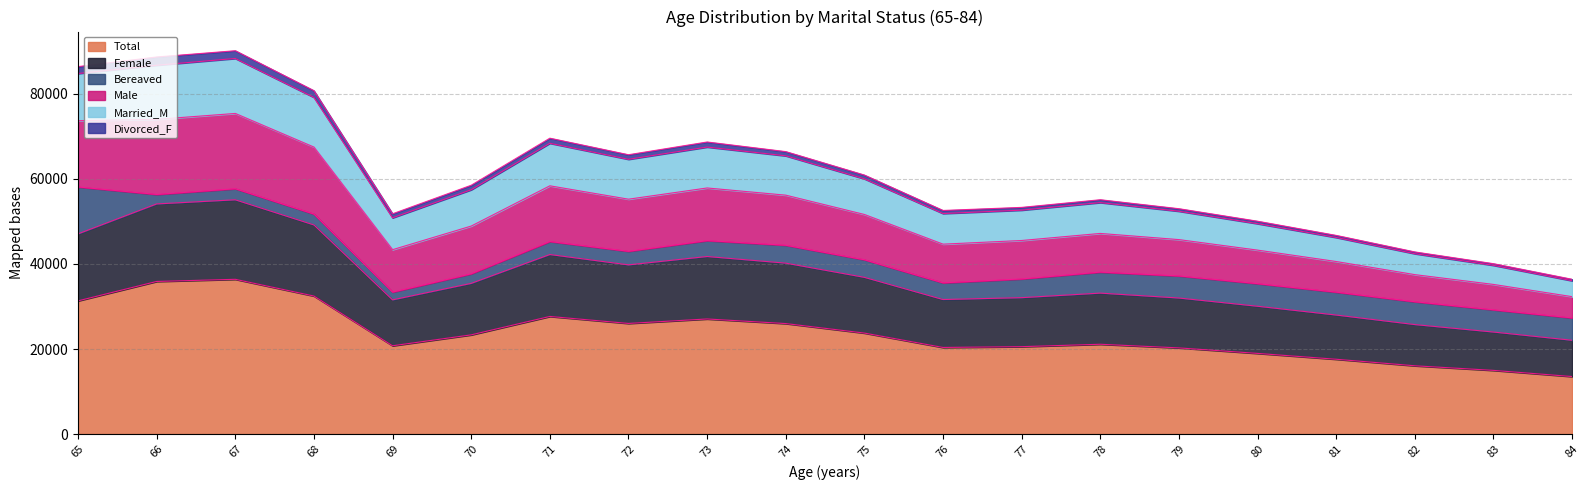

What is the difference between the highest and lowest values at 76?

32214